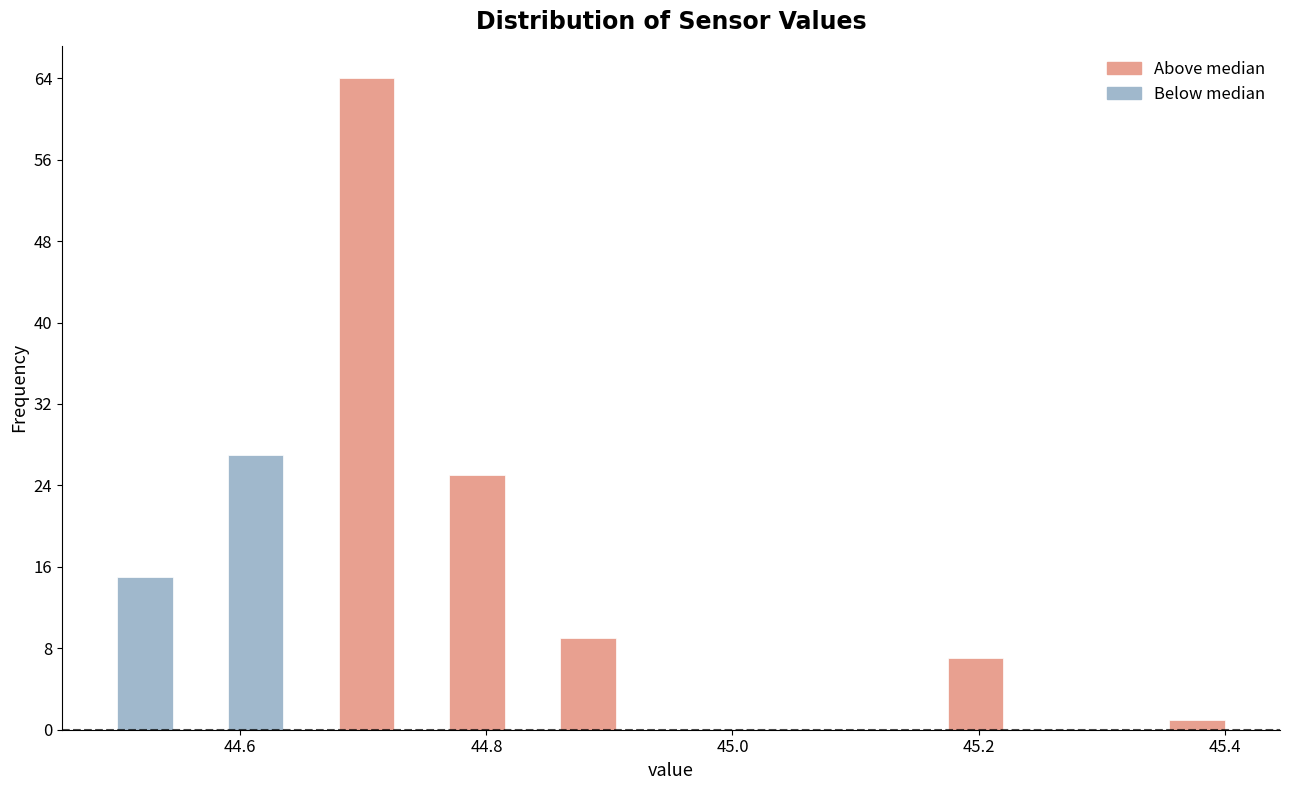

Read against the x-axis, roughly where is the centre of the tallest bar?

44.70